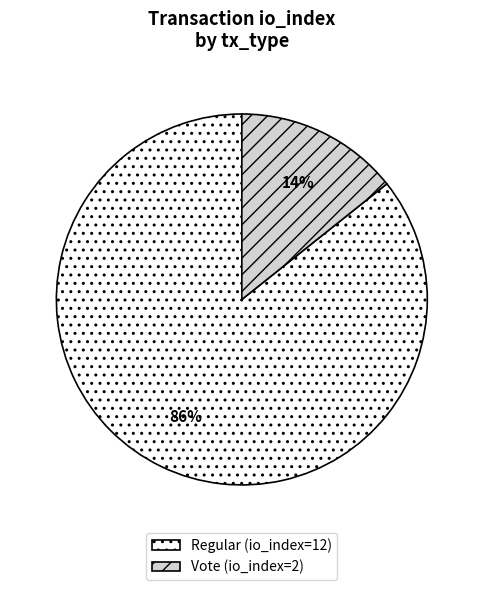

How many segments does this pie chart have?

2